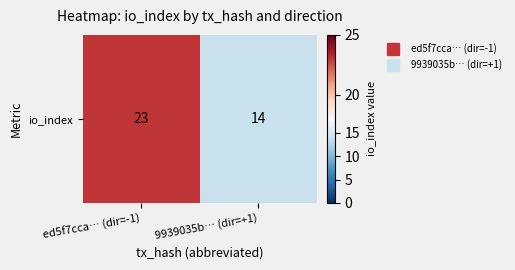

How many distinct data groups are displayed?

1